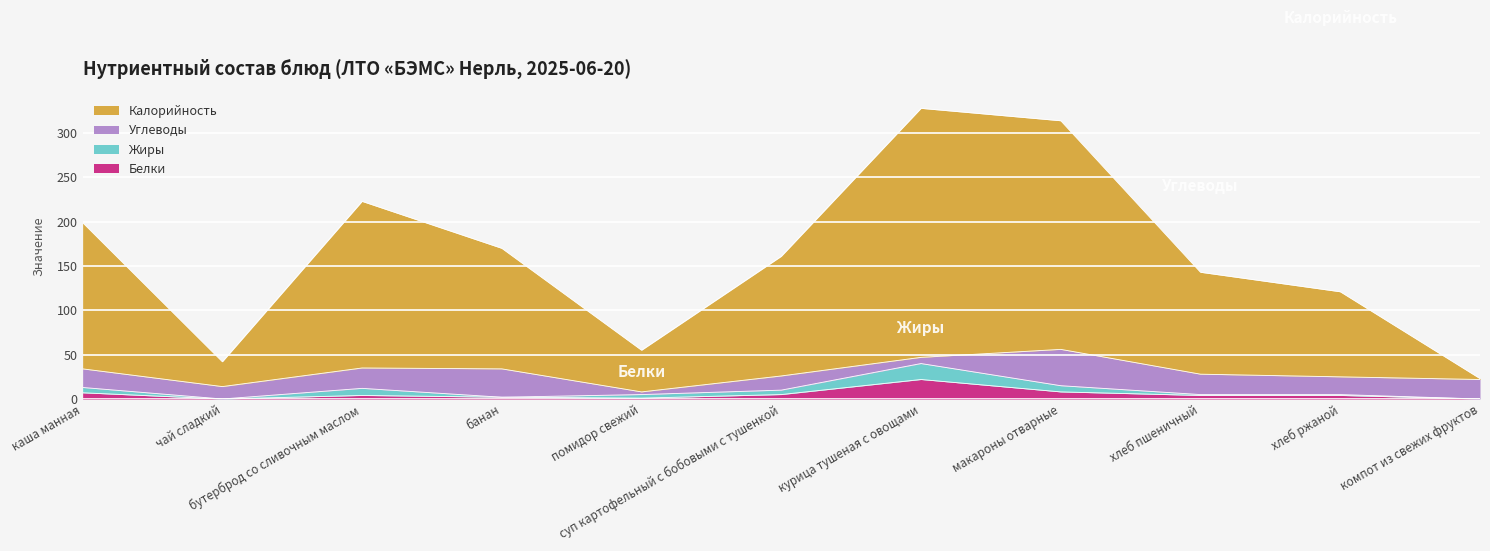

What is the value of the Калорийность point at the 7th from the left?

328